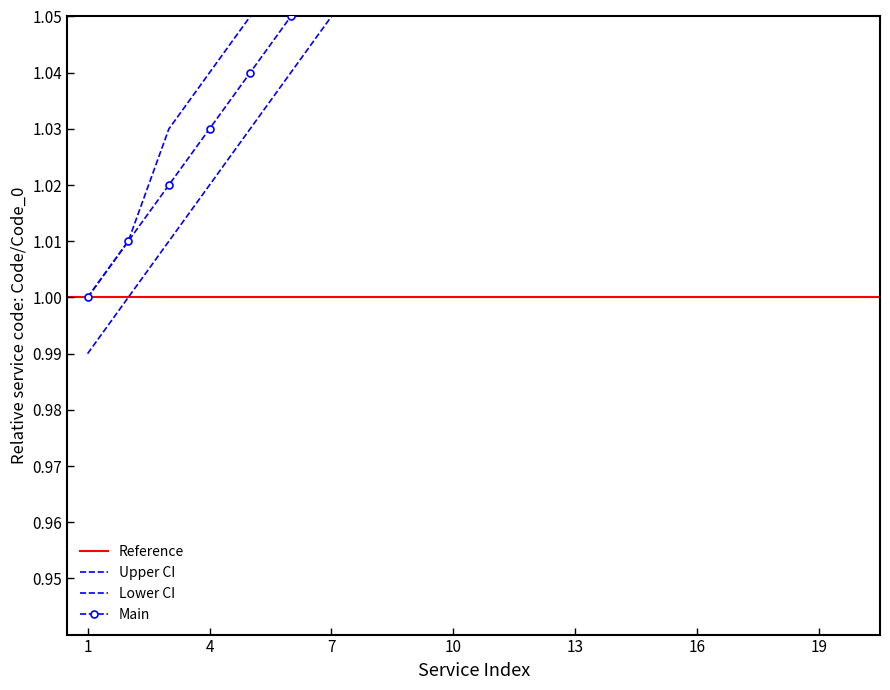

What is the difference between the maximum and second lowest values in the Upper series?

0.9